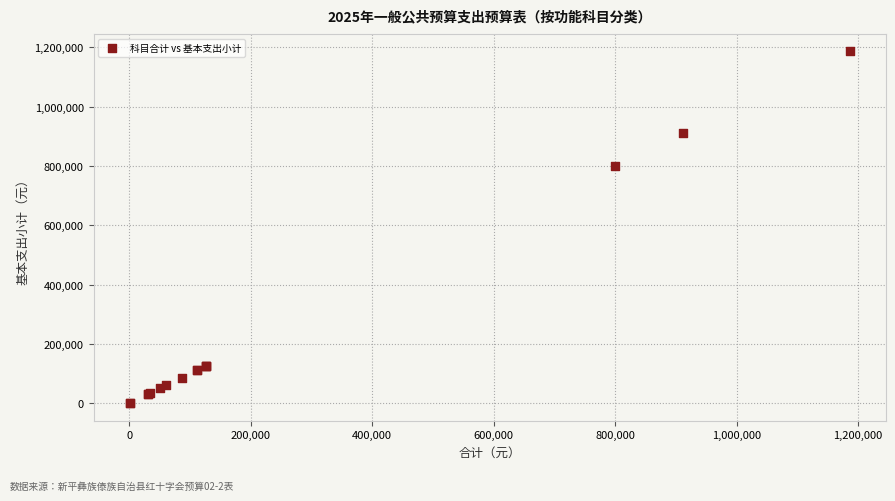

What Y value in the scatter plot is closest to 593362?

799083